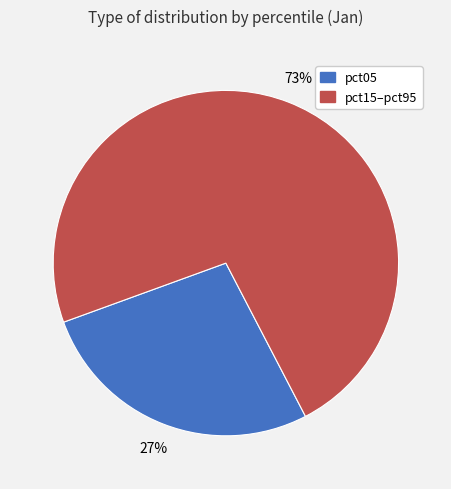

What percentage is the pct15–pct95 slice, to the nearest percent?

73%